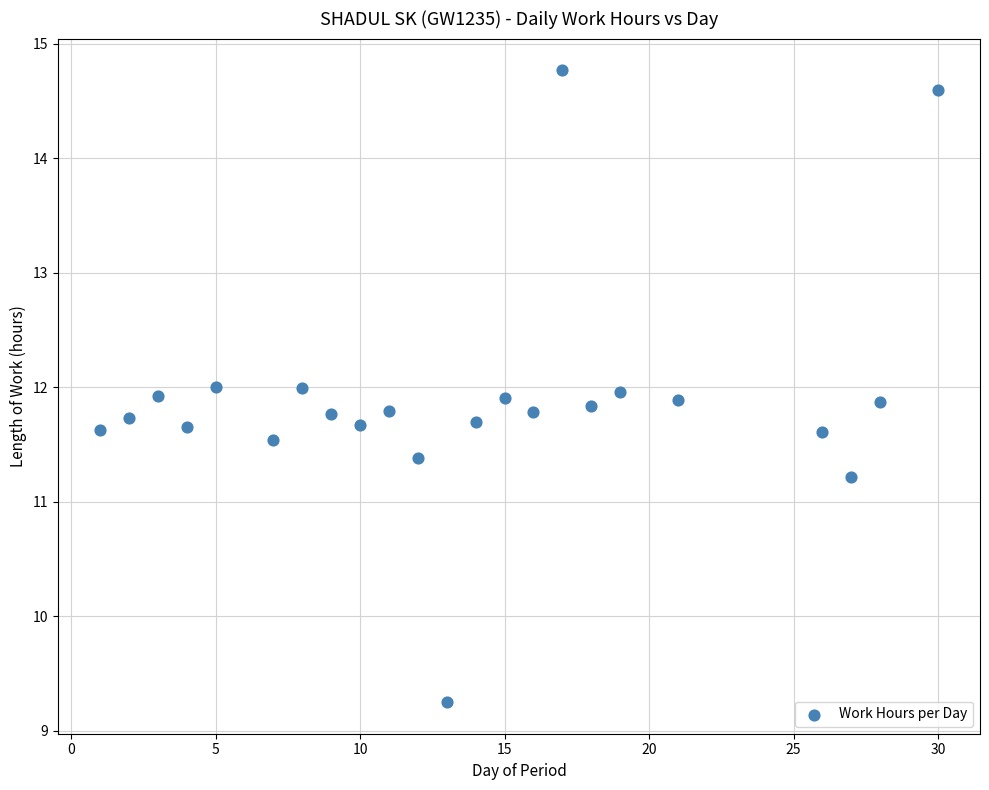

What is the range of X values (max minus min)?

29.0